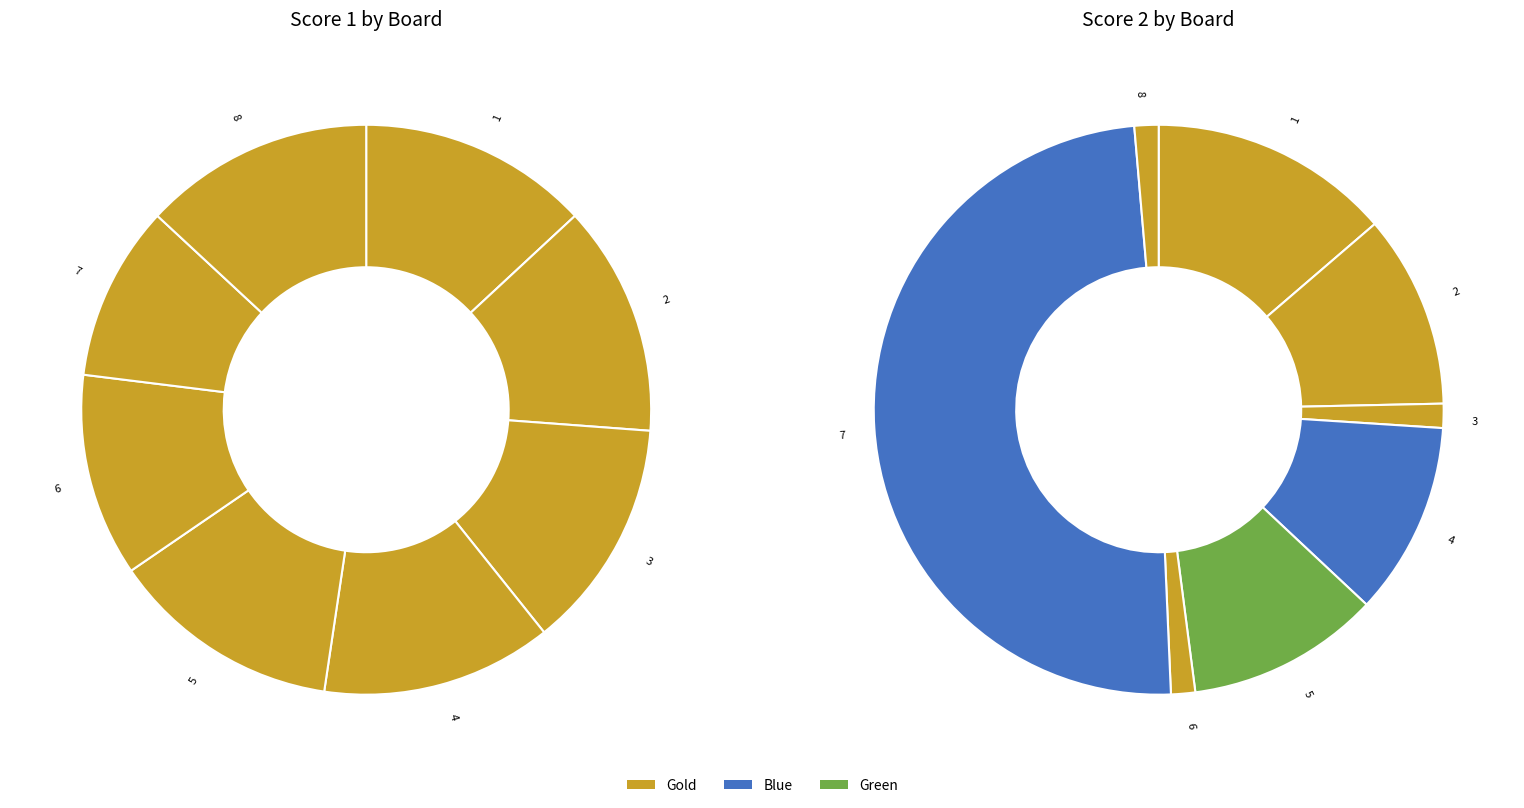

To the nearest percent, what portion does 4 represent?

11%